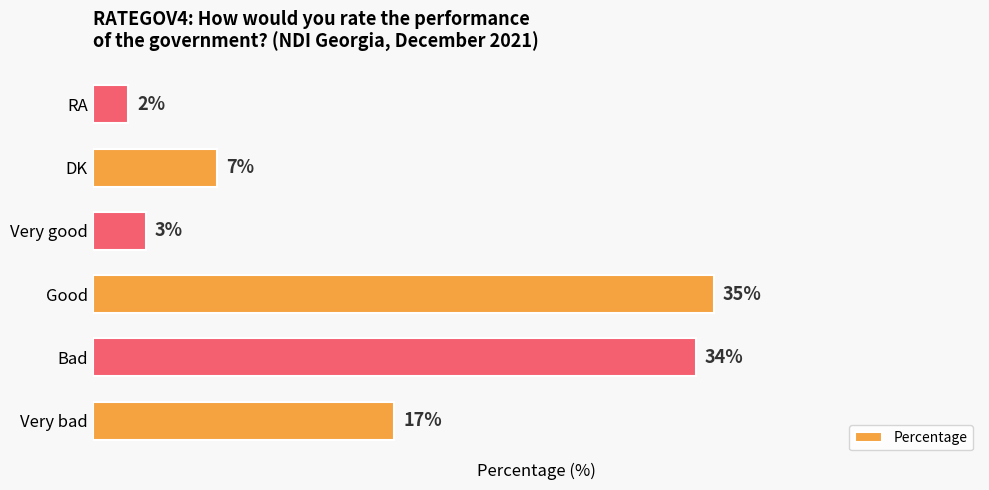

List the labels in order of value, smallest first.

RA, Very good, DK, Very bad, Bad, Good